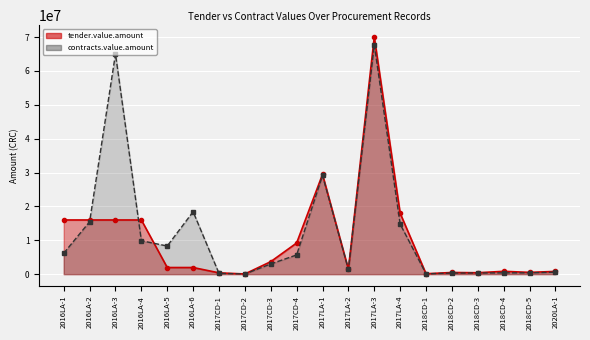

At which category does the chart reach its peak across all series?

2017LA-3